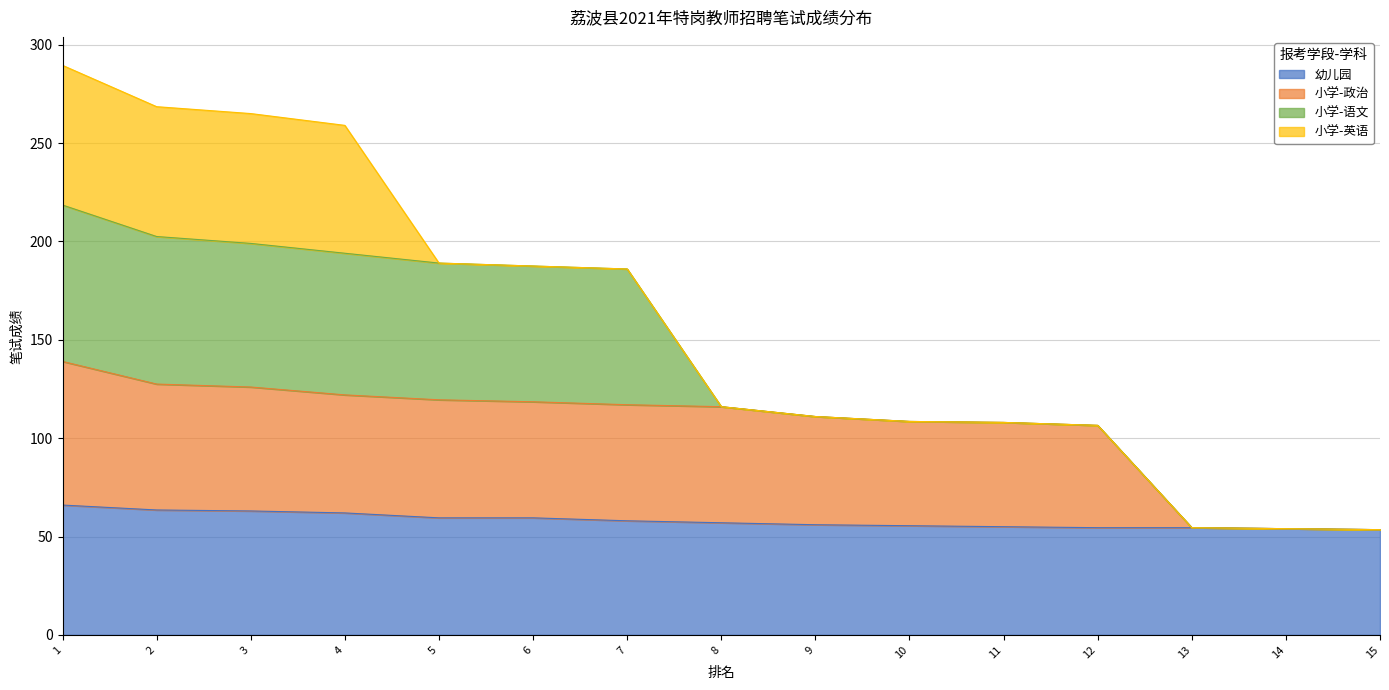

True or false: 幼儿园 has a value of 56.0 at 9.

True